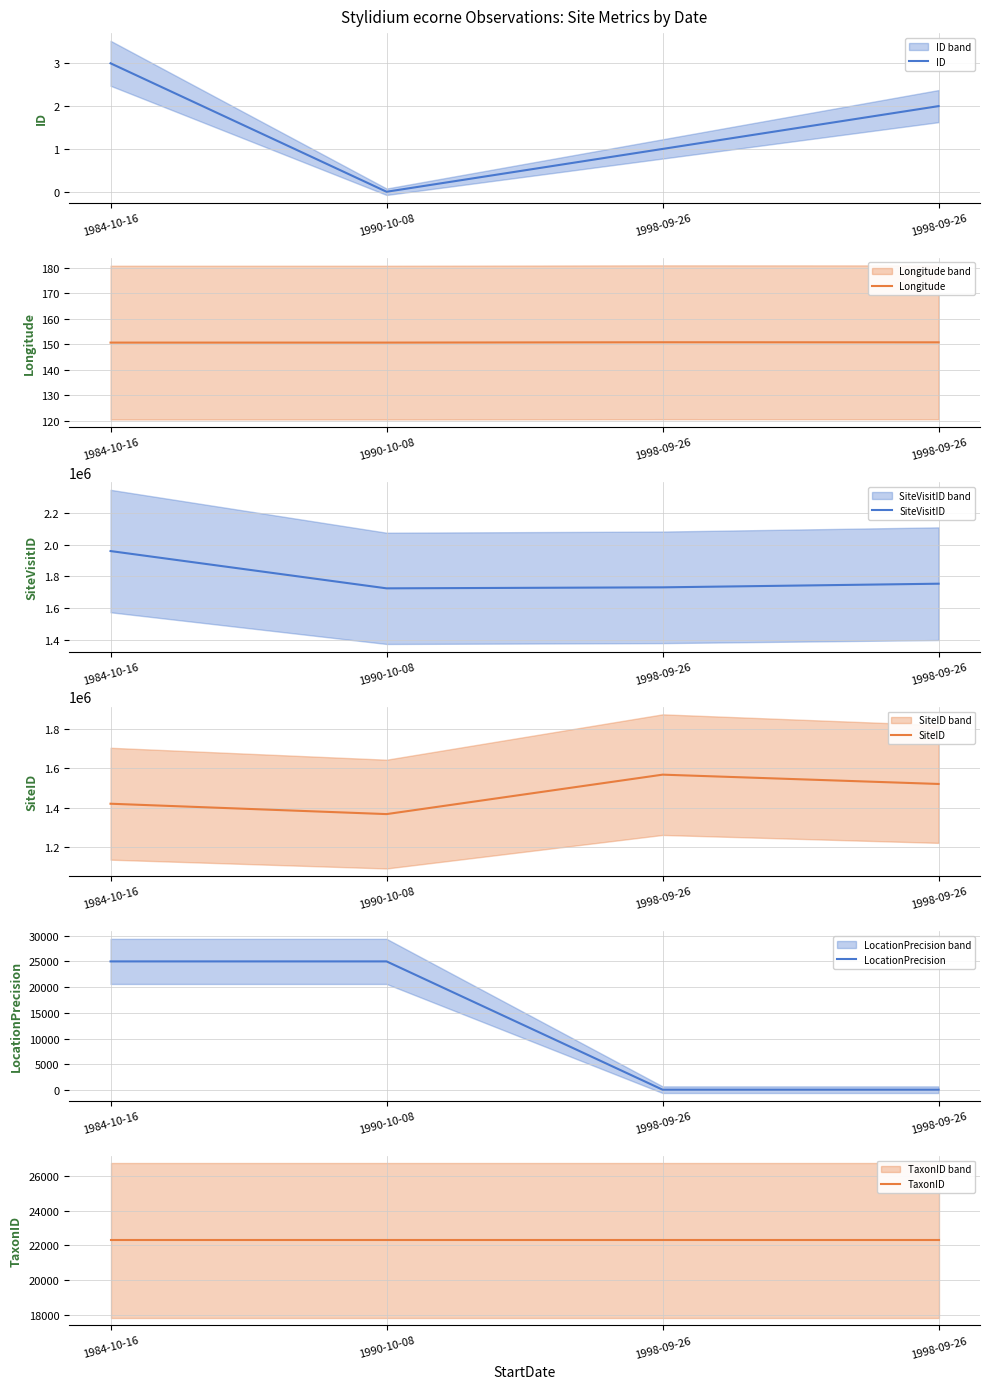

Read the SiteID value at 1998-09-26.

1520687.0